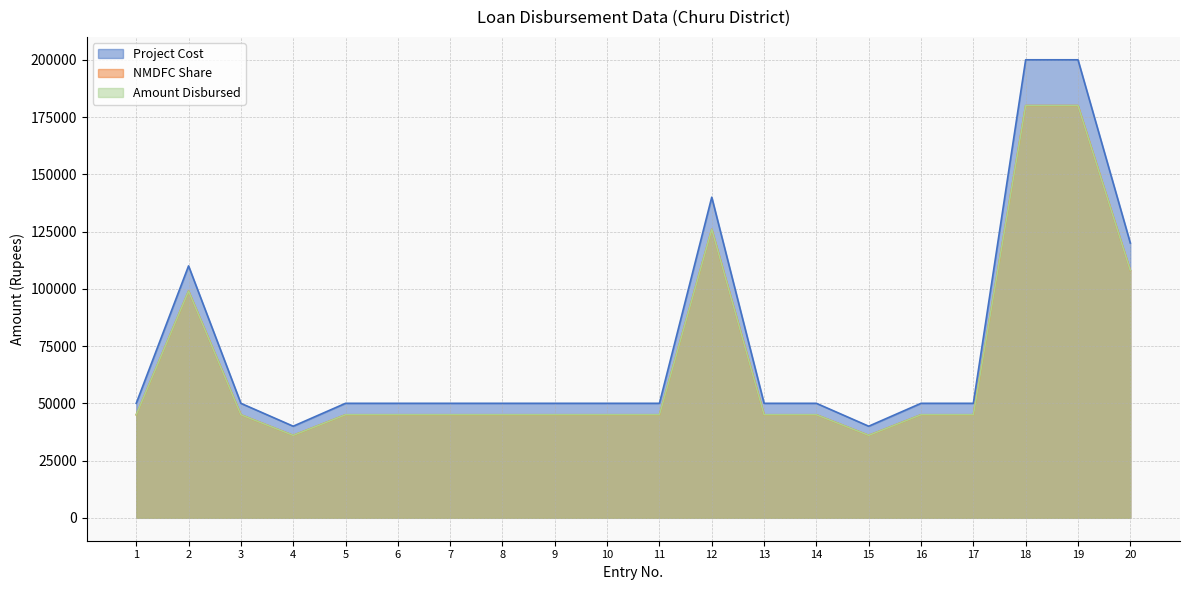

What is the maximum value for Project Cost?

200000